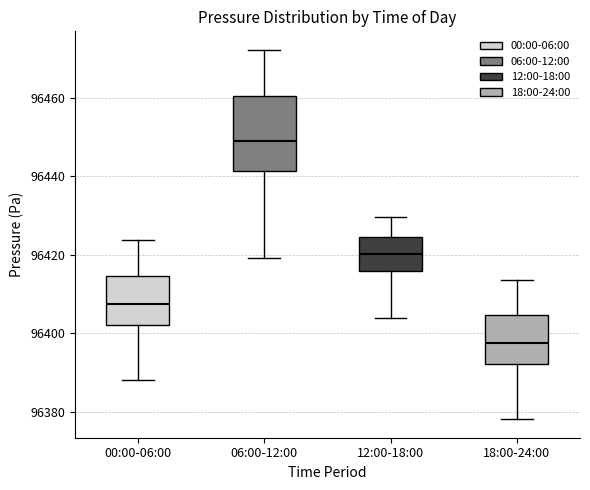

Which box's median line is the highest?

06:00-12:00